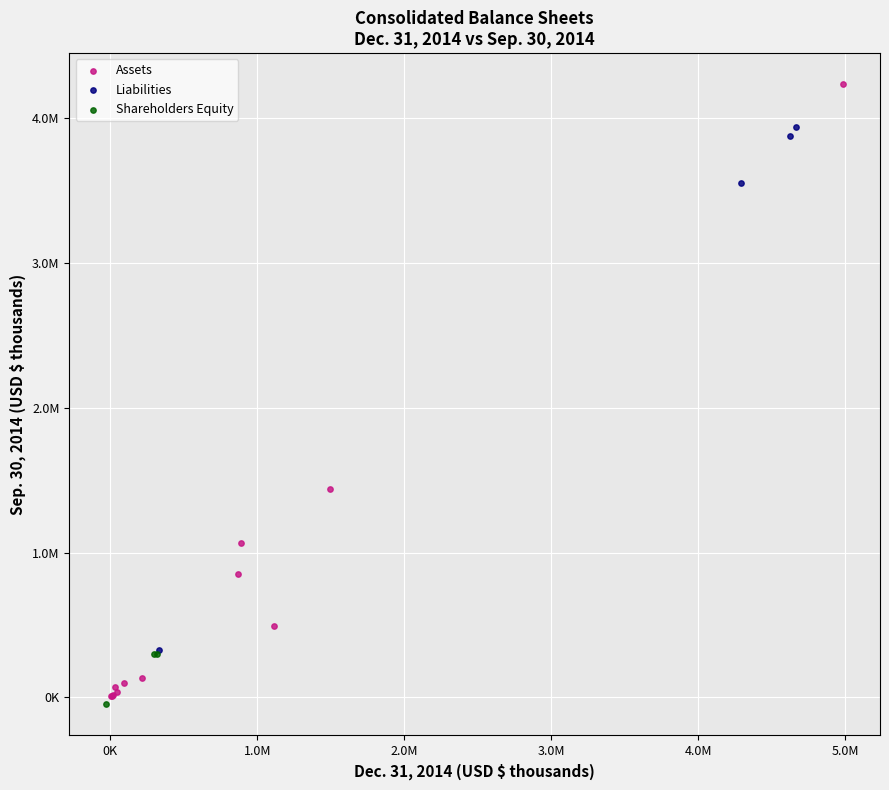

Which series reaches the maximum Y coordinate?

Assets